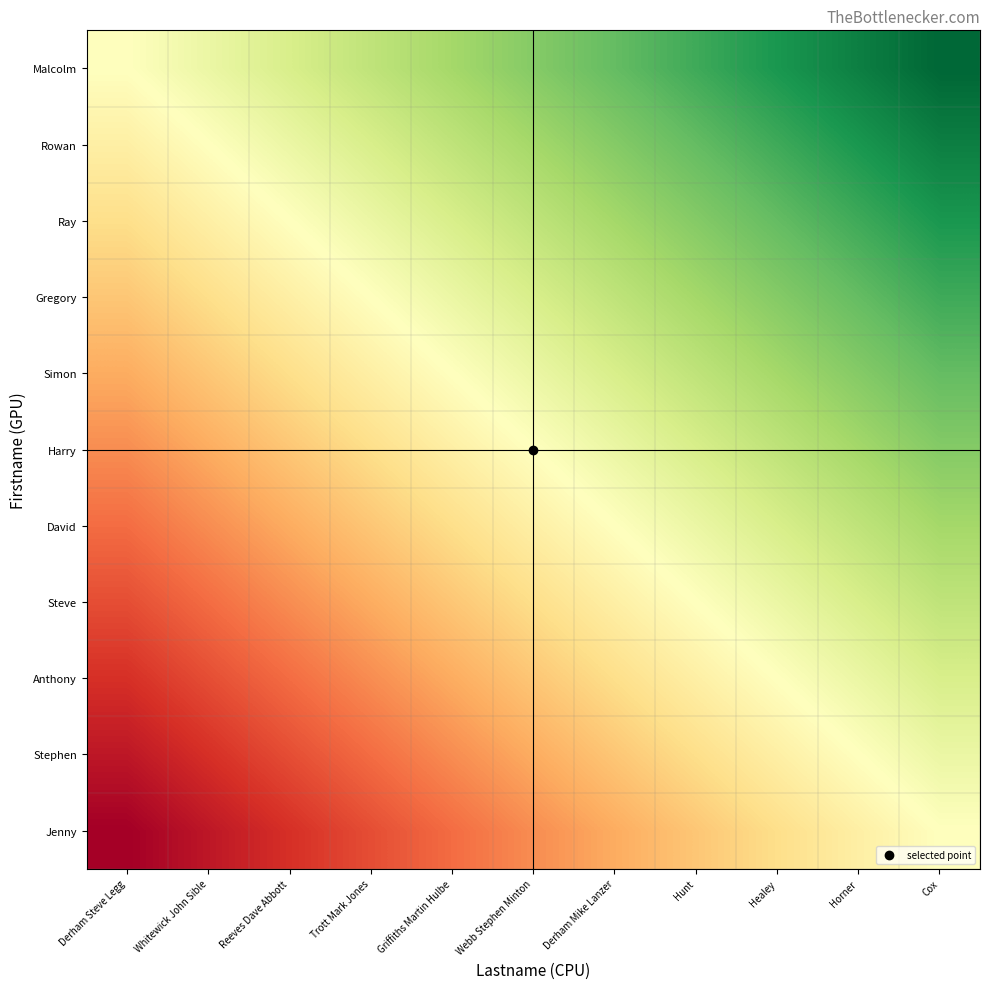

What is the spread (max minus min) of values at Hunt?

0.5